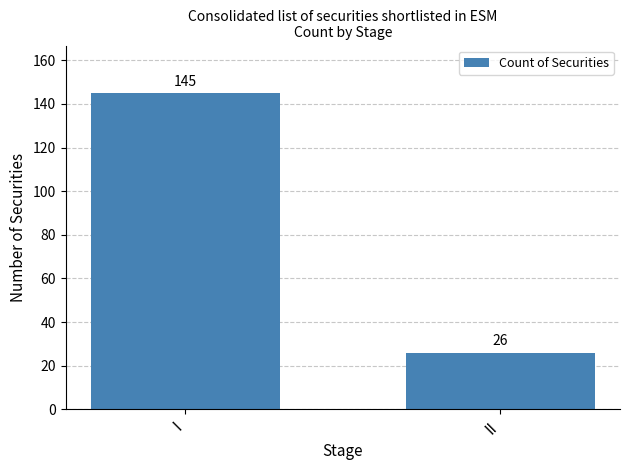

Count the values in the range 26 to 145.

2